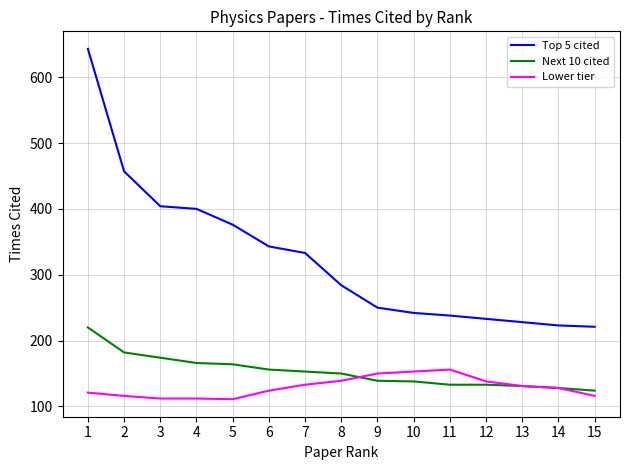

What is the minimum value for Top 5 cited?

221